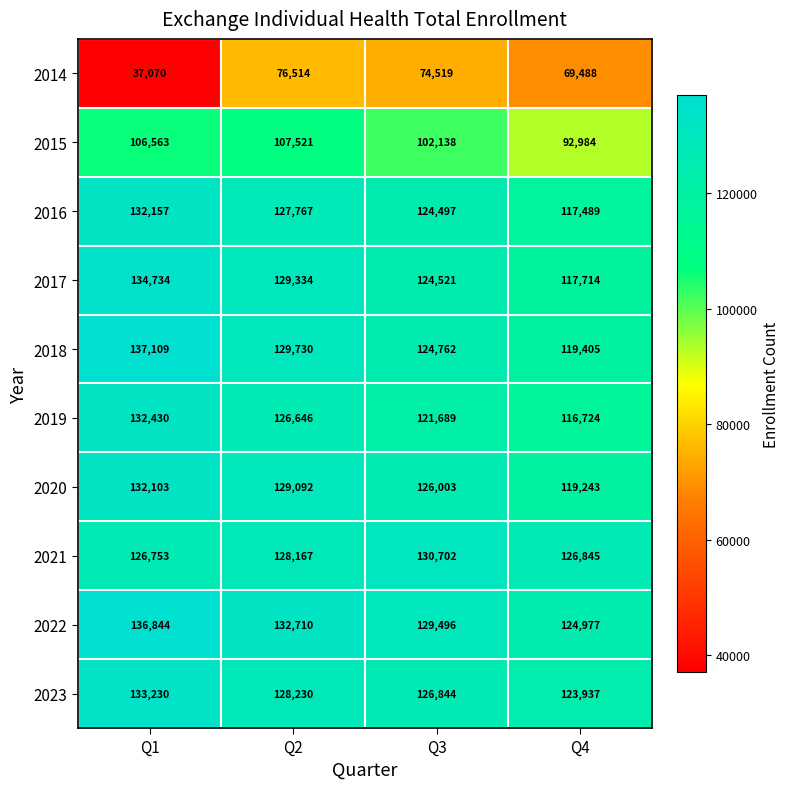

What is the difference between the 2019 values at Q4 and Q3?

4965